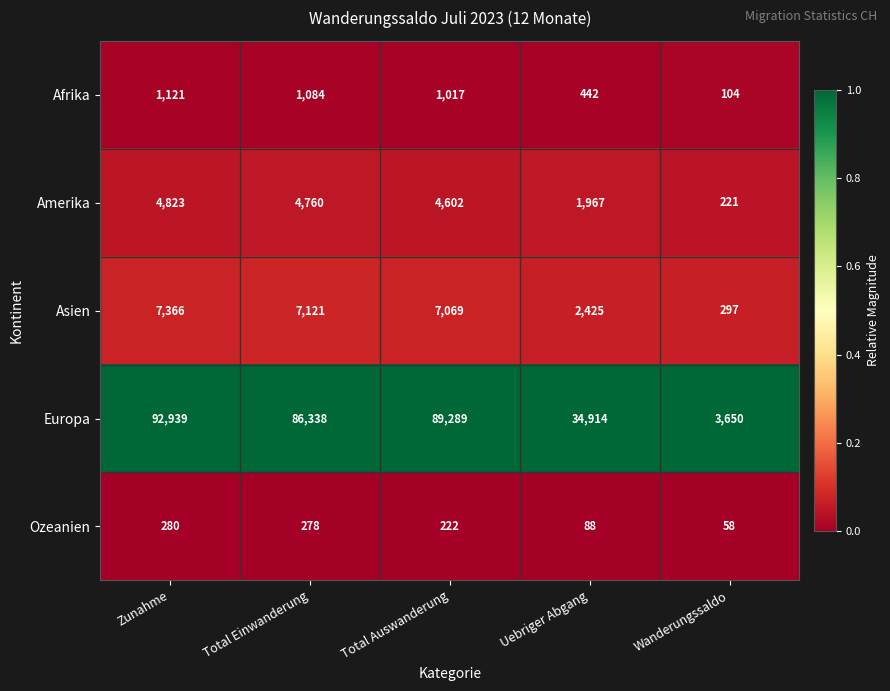

What is the spread (max minus min) of values at Wanderungssaldo?

3592